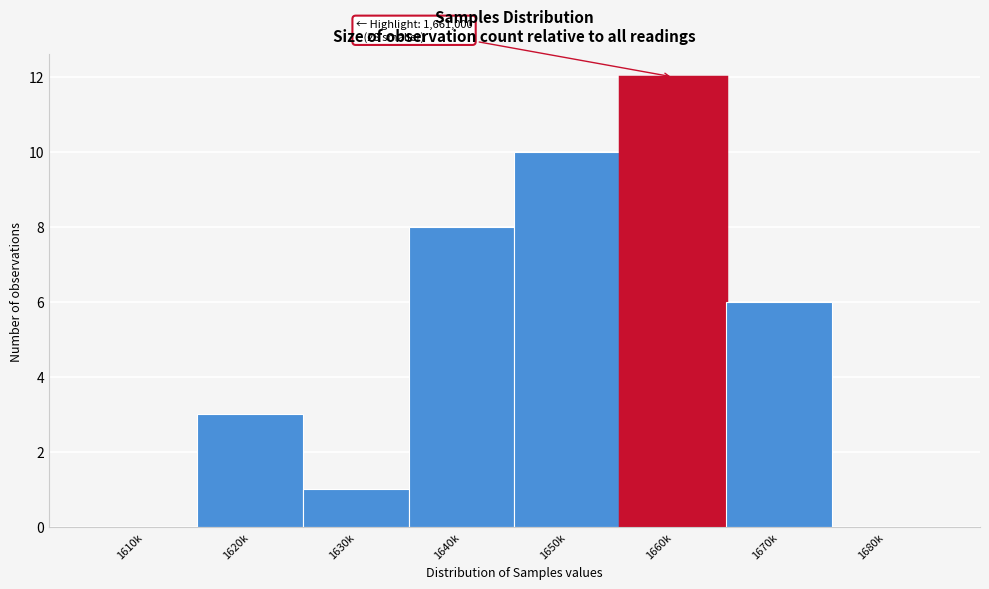

Reading left to right, what are all the values shown in this chart?

1610k=0	1620k=3	1630k=1	1640k=8	1650k=10	1660k=12	1670k=6	1680k=0